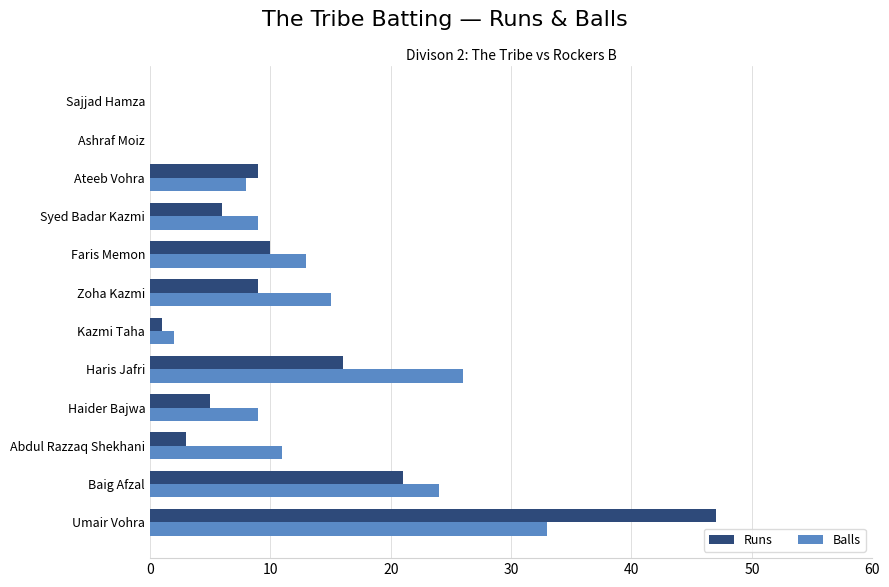

Where is Balls nearest to the value 16?

Zoha Kazmi